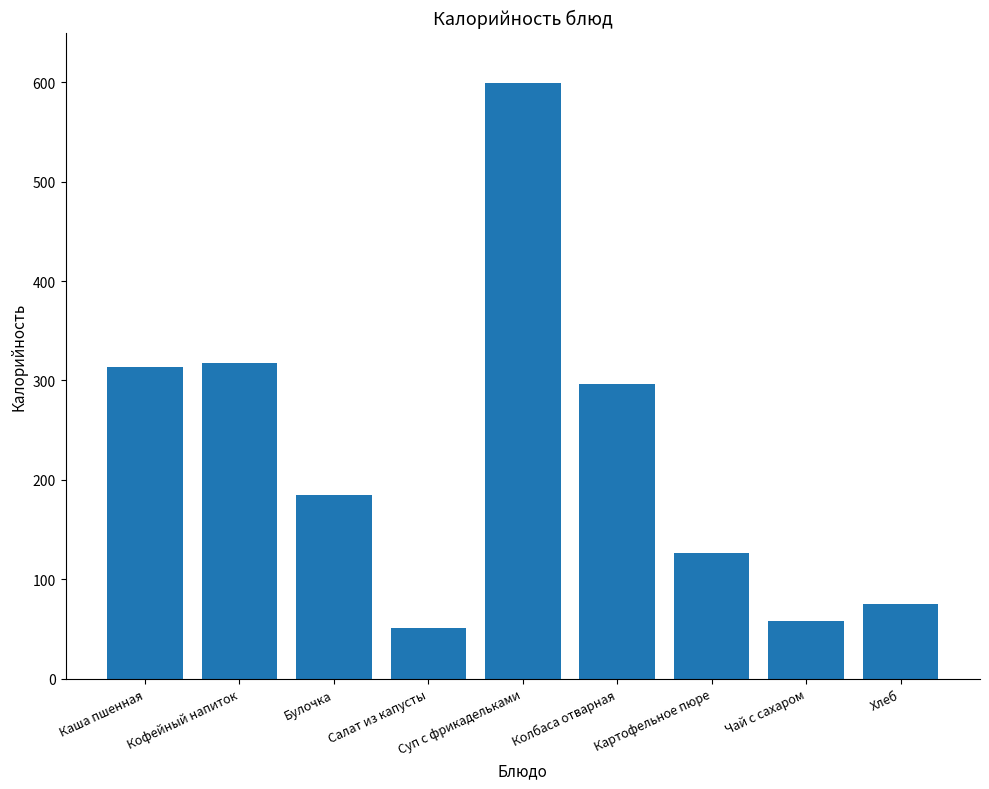

Approximately how many times larger is the value at Чай с сахаром compared to Салат из капусты?

1.1